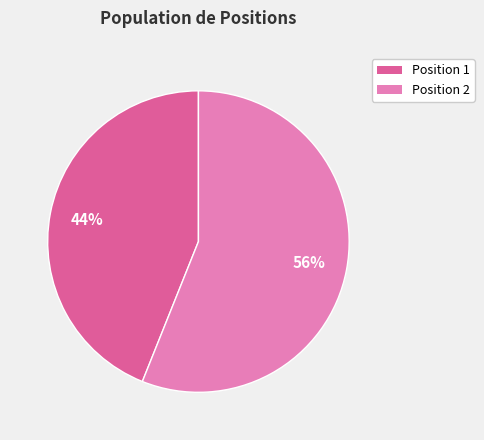

To the nearest percent, what is the difference between the largest and smallest slice percentages?

12%